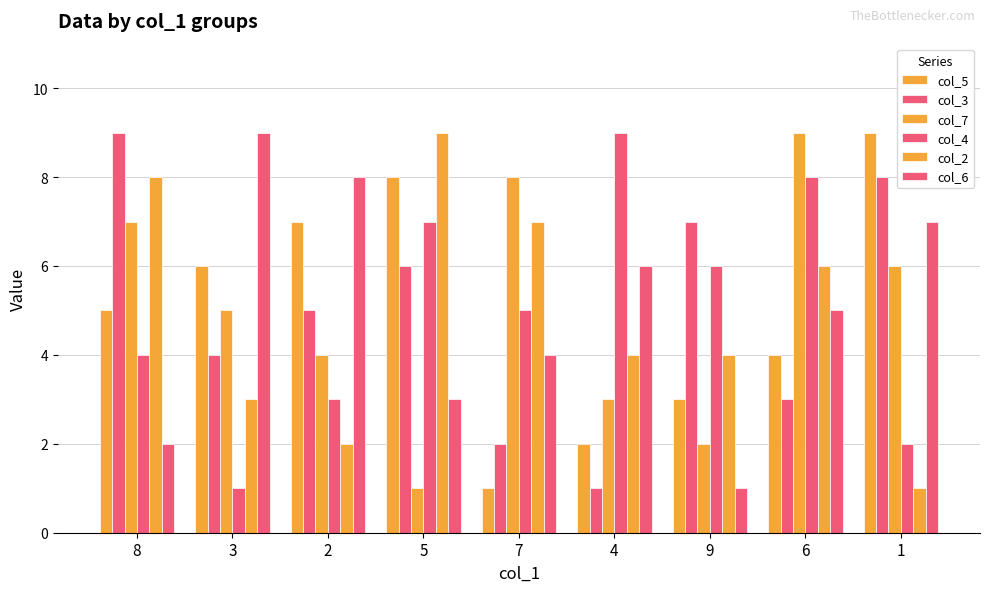

How many distinct data groups are displayed?

6